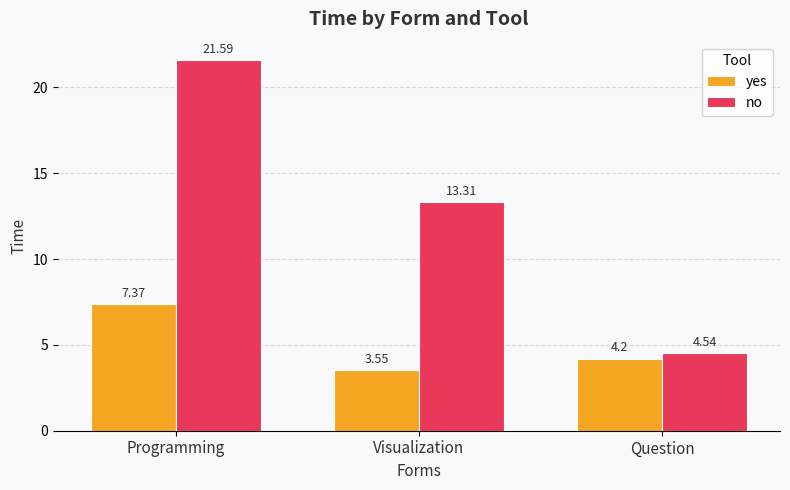

Is it true that yes equals 3.7 at Programming?

False